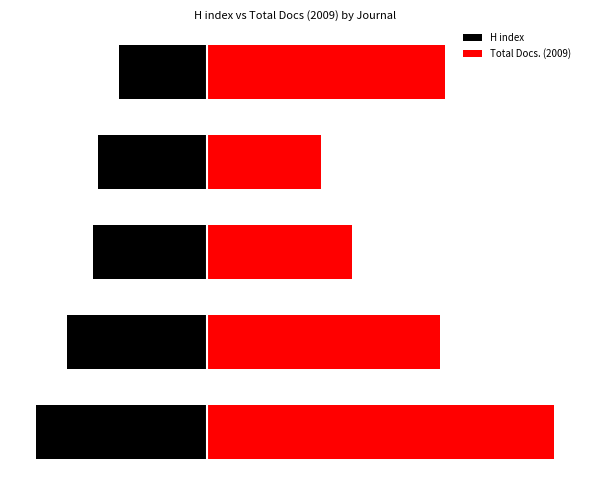

The H index series shows -36 at 3. True or false?

False